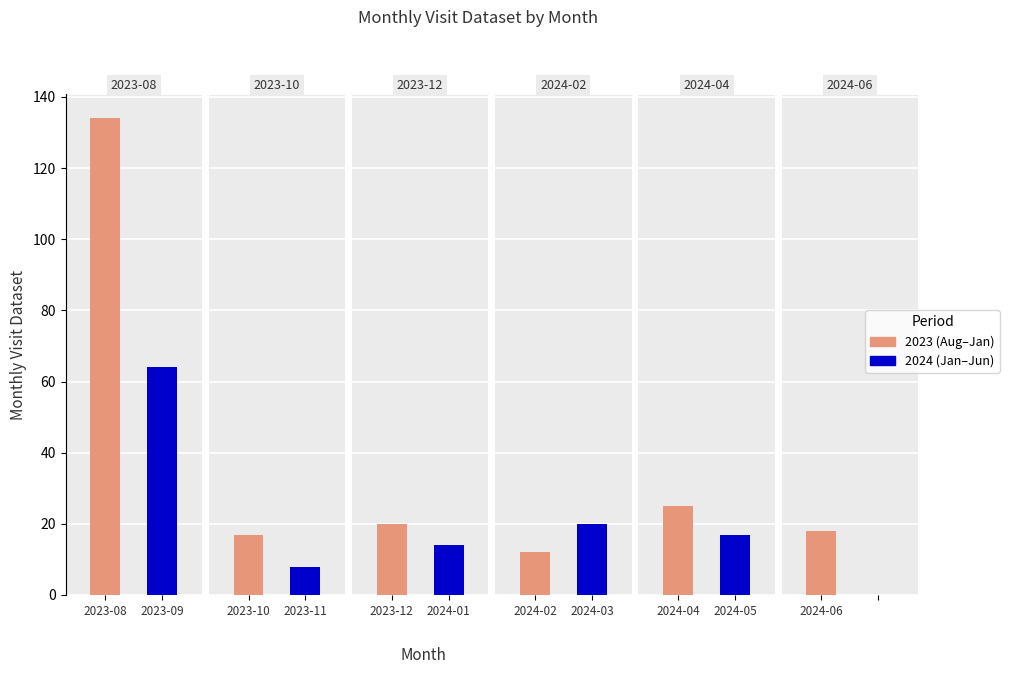

Rank the categories by value from lowest to highest.

2023-11, 2024-02, 2024-01, 2023-10, 2024-05, 2024-06, 2023-12, 2024-03, 2024-04, 2023-09, 2023-08